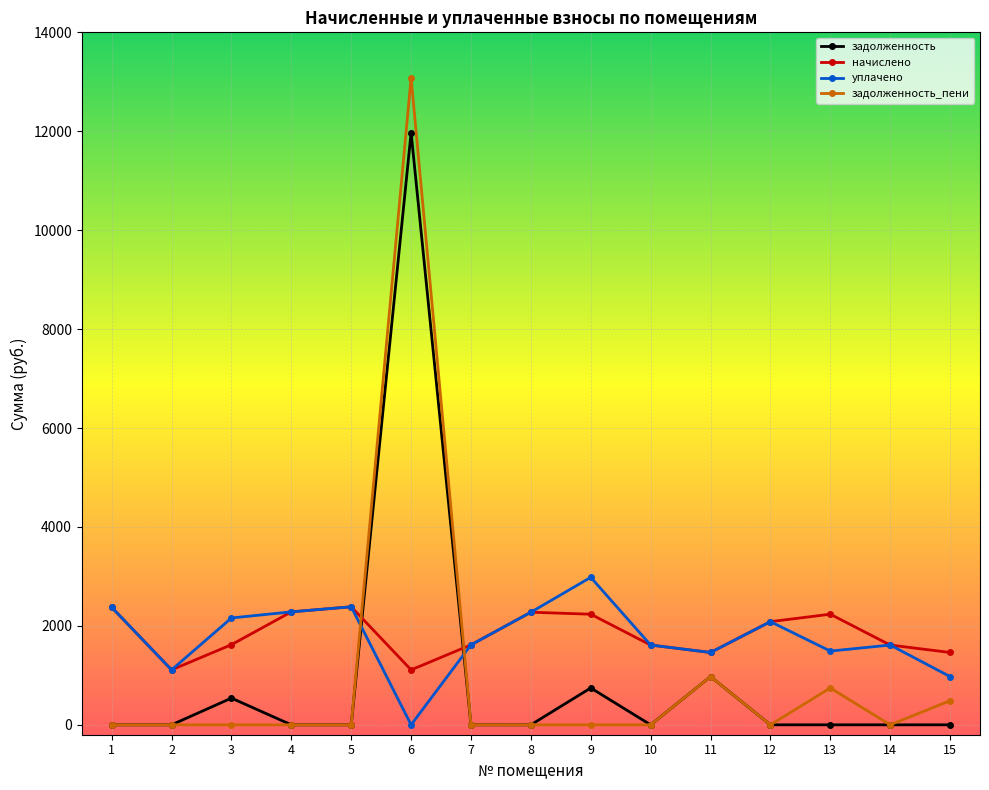

What is the sum of all задолженность values?

14232.9